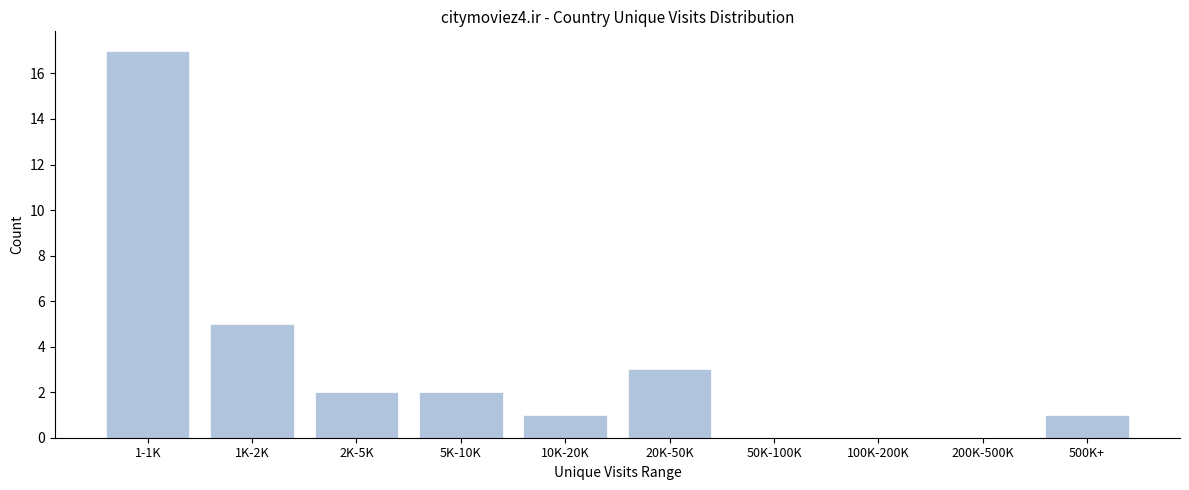

Reading right to left, transcribe all the data shown in this chart.

500K+=1	200K-500K=0	100K-200K=0	50K-100K=0	20K-50K=3	10K-20K=1	5K-10K=2	2K-5K=2	1K-2K=5	1-1K=17